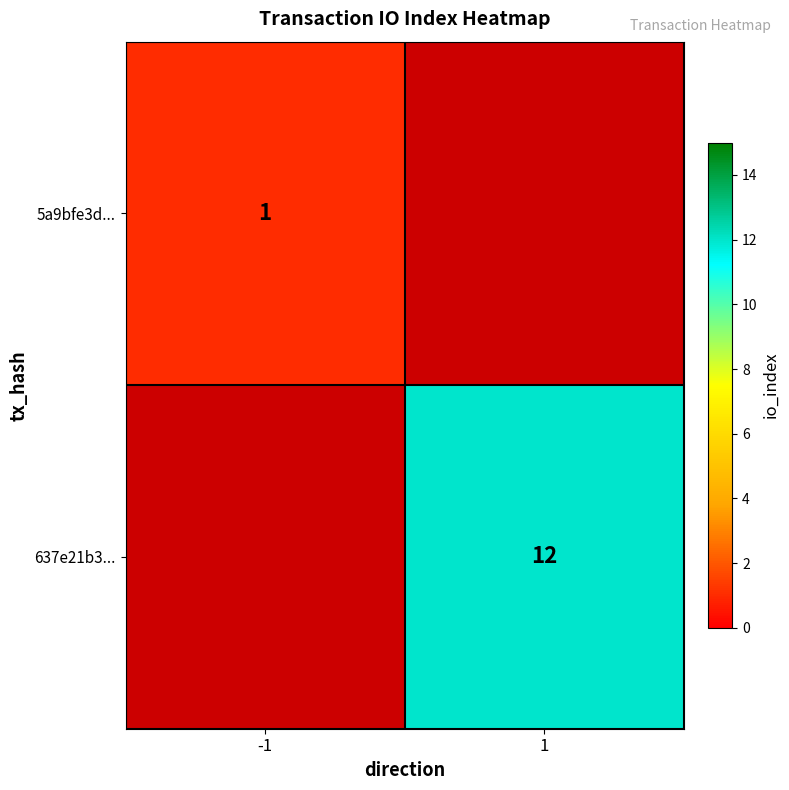

How many categories are shown in the chart?

2